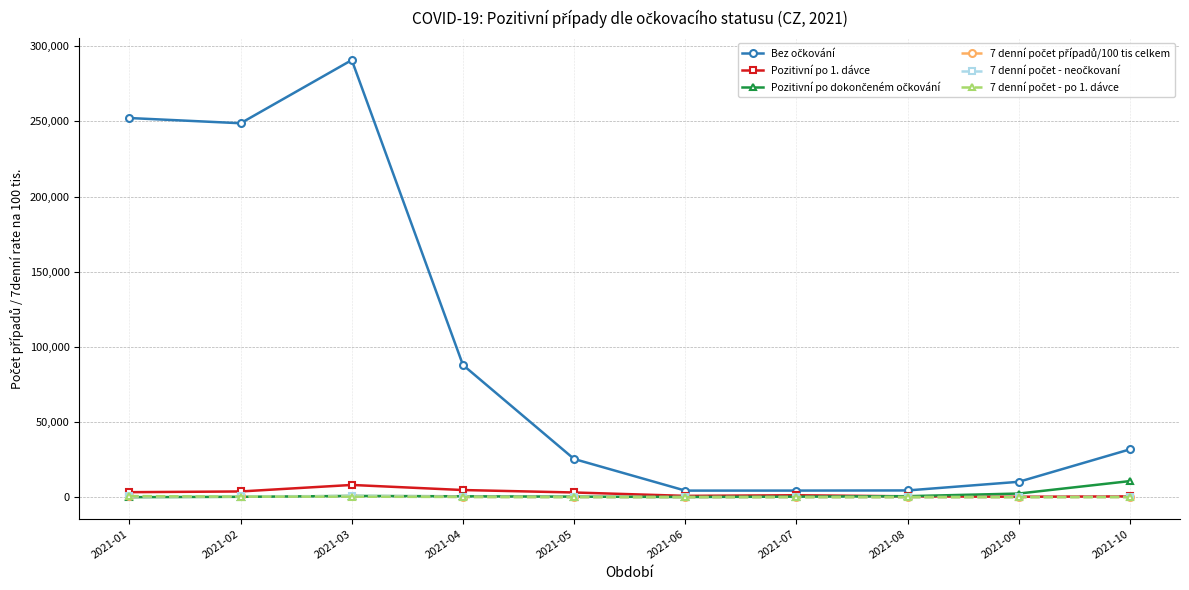

Which category has the highest value across all series?

2021-03